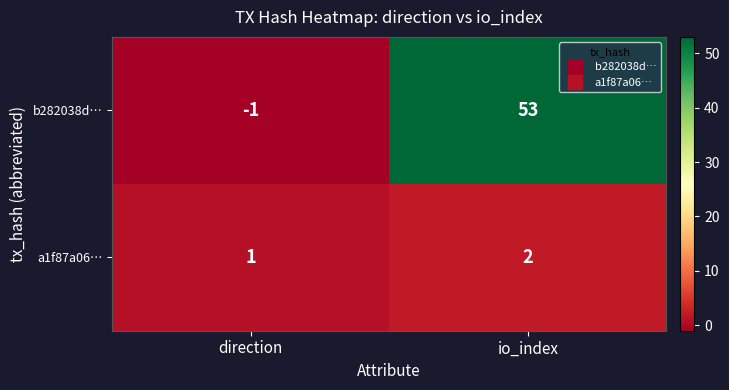

Which series has the largest total across all categories?

b282038d…